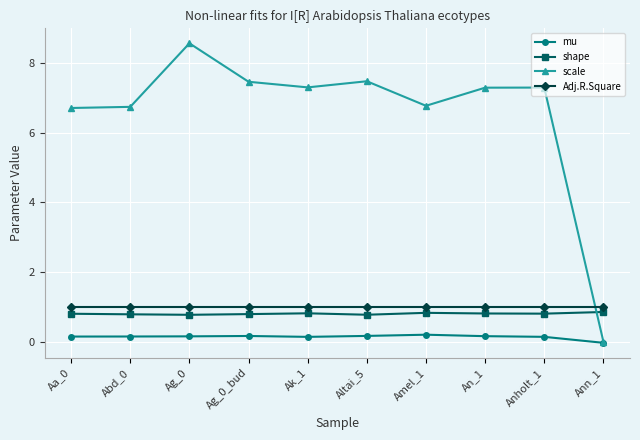

True or false: Adj.R.Square has a value of 1.0 at Ak_1.

True